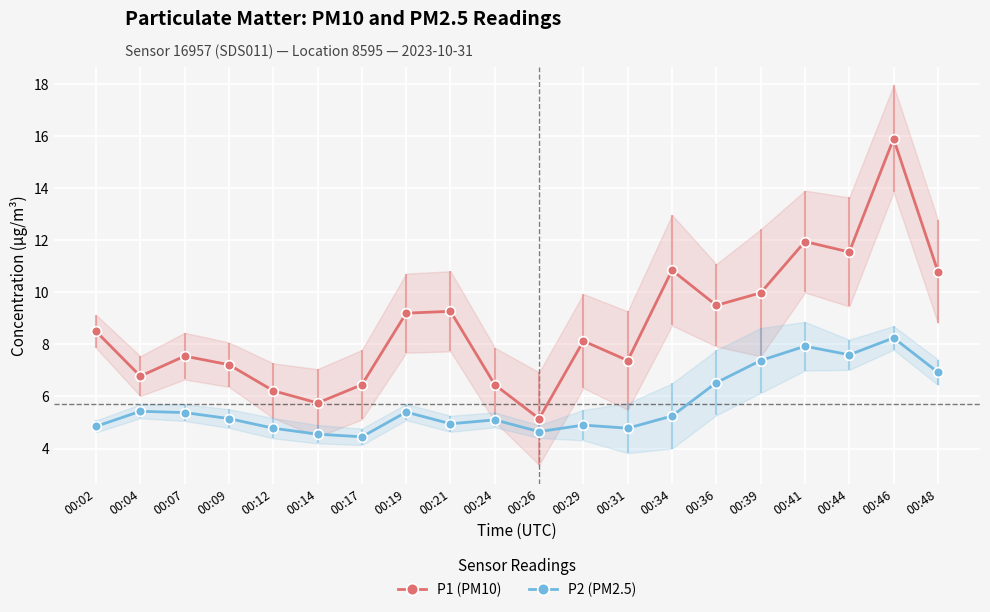

Which series has the largest total across all categories?

P1 (PM10)